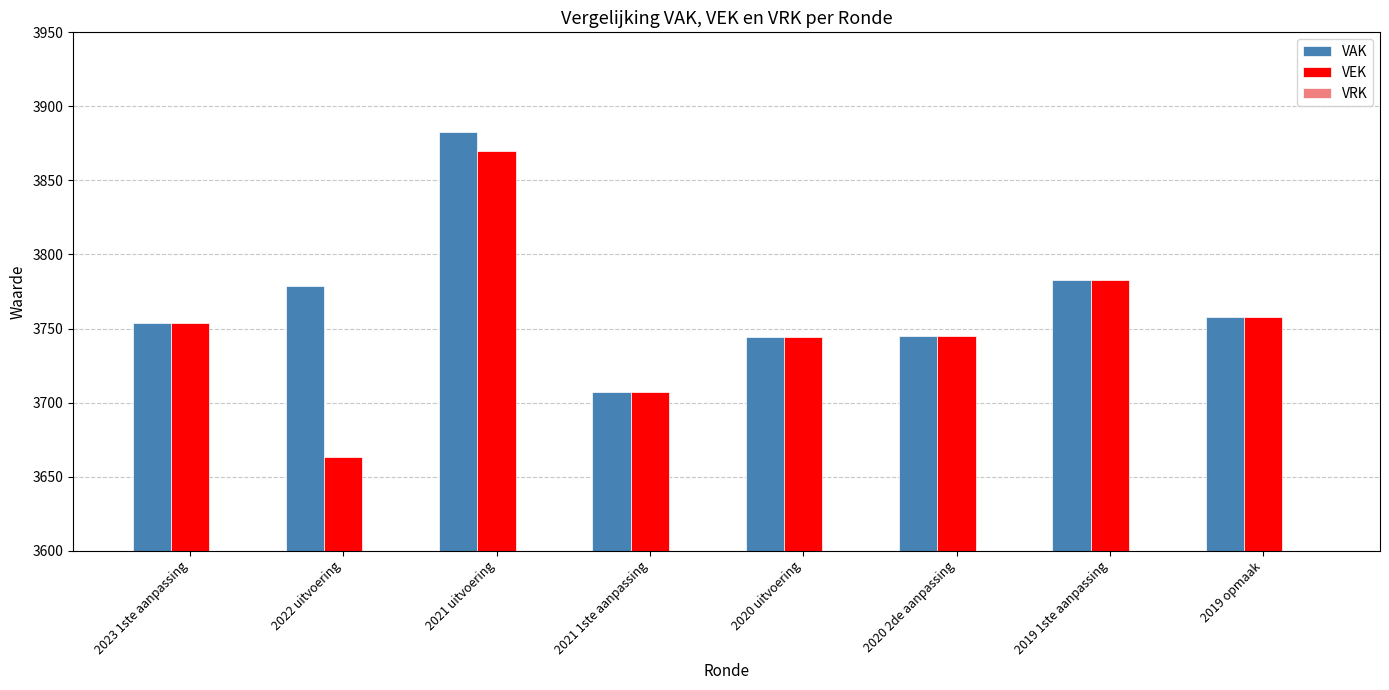

Is the value of VEK at 2020 uitvoering greater than the value of VAK at 2022 uitvoering?

No